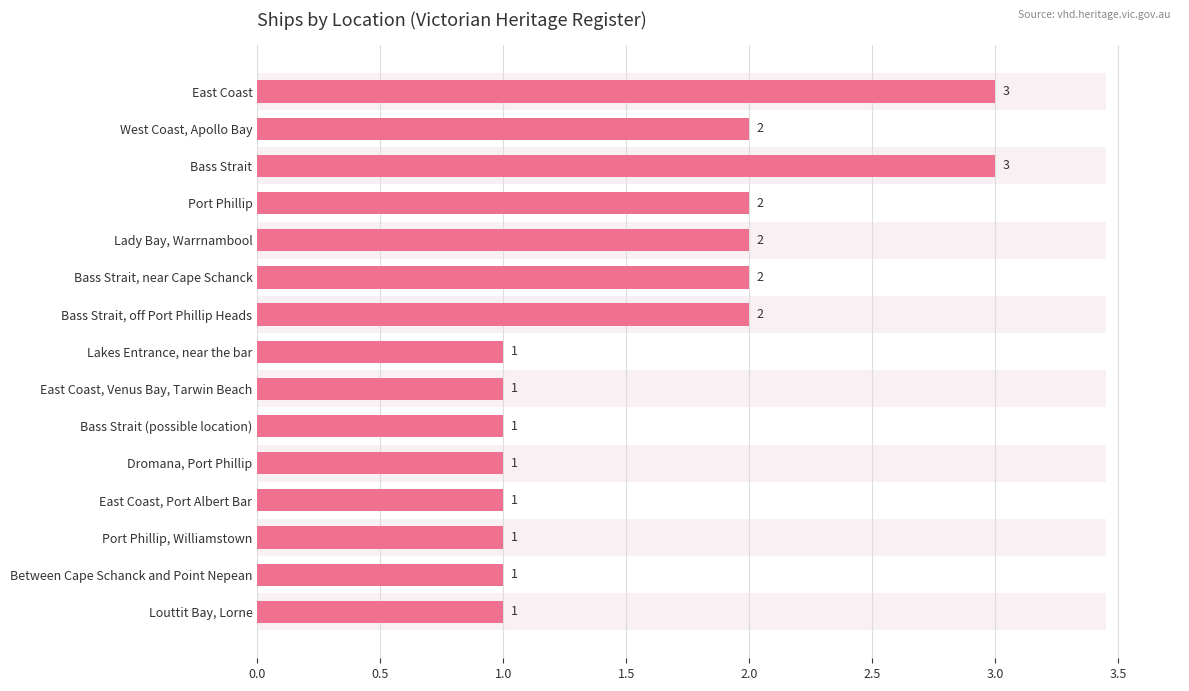

What is the maximum value shown in the chart?

3